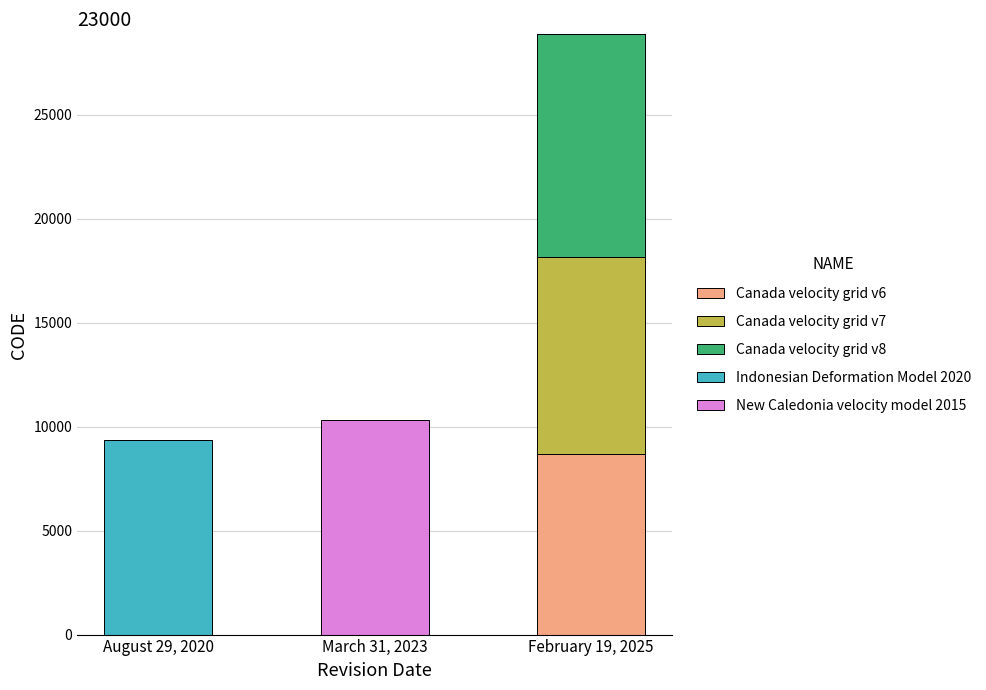

Reading right to left, what are the values for Canada velocity grid v6?

February 19, 2025=8676	March 31, 2023=0	August 29, 2020=0